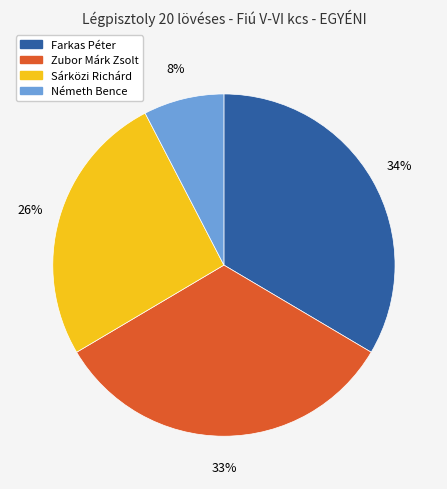

Do Sárközi Richárd and Farkas Péter together represent more than half of the pie?

Yes